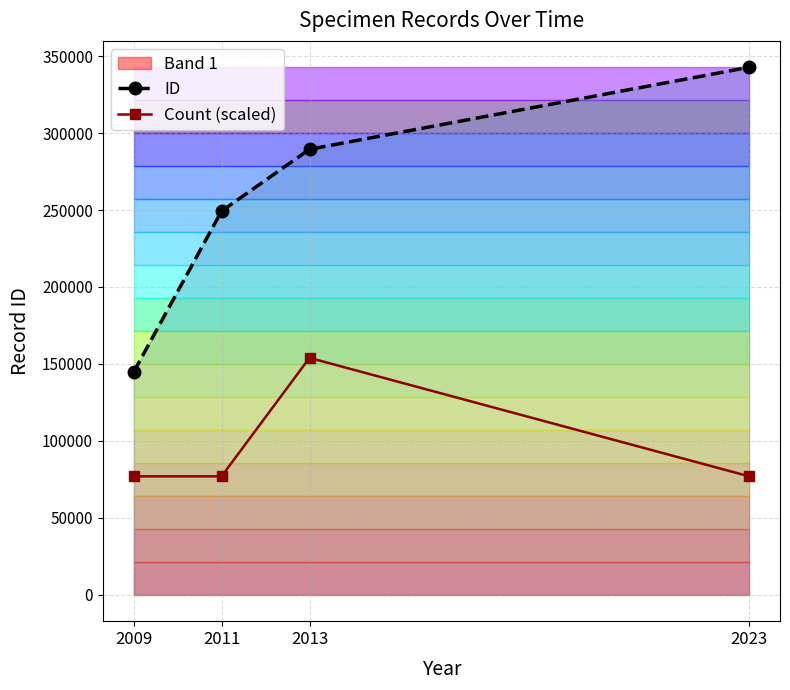

Reading left to right, list all the values displayed in this chart.

ID: 2009=144657.0	2011=249311.0	2013=289472.0	2023=342767.0
Count (scaled): 2009=76965.5	2011=76965.5	2013=153931.0	2023=76965.5